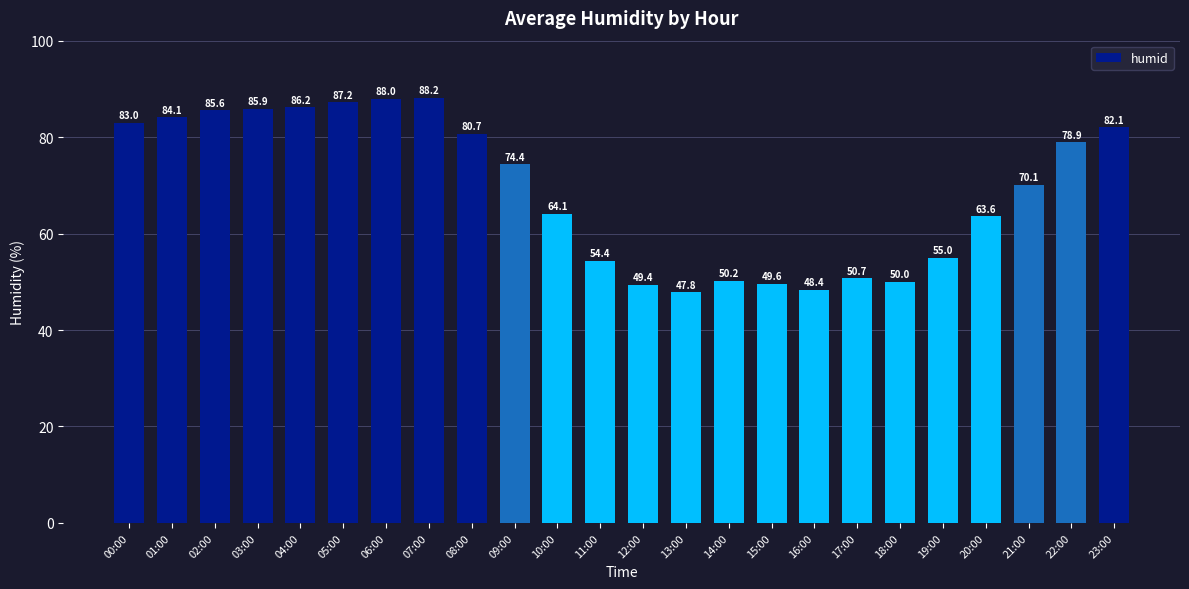

Is it true that the value at 08:00 is 80.7?

True